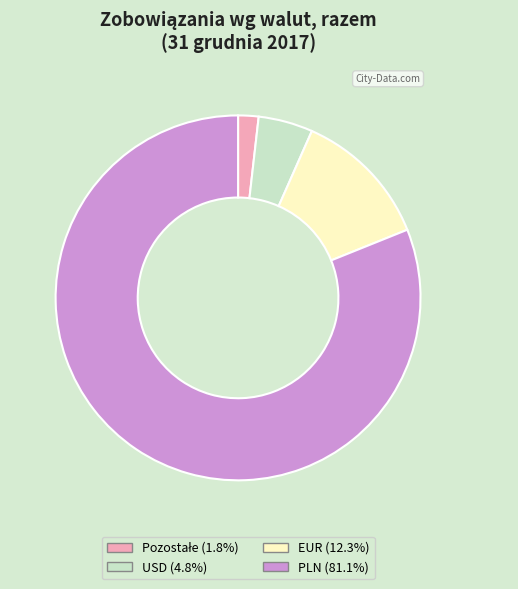

Is there a majority slice in this chart?

Yes